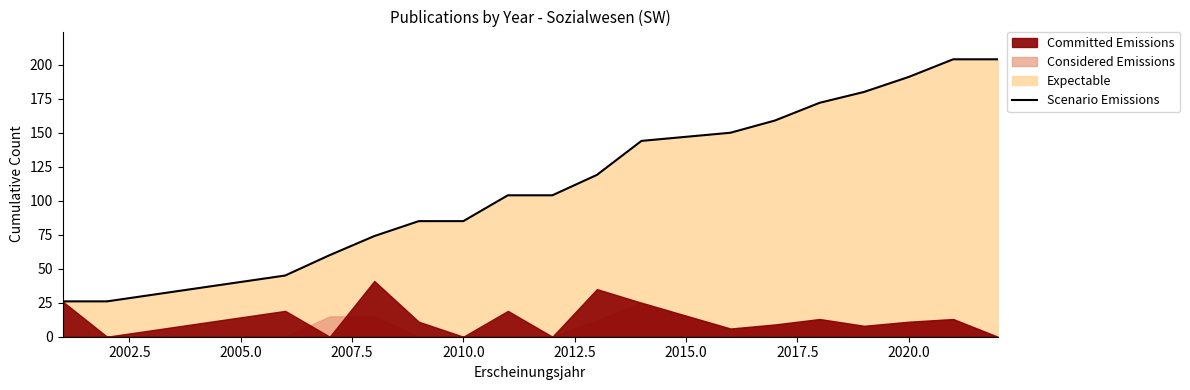

What is the maximum value for Scenario Emissions?

204